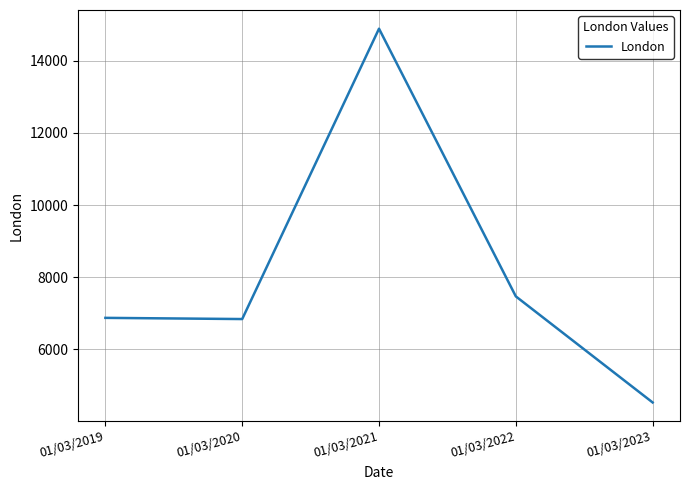

The value at 01/03/2021 is 14884. True or false?

True